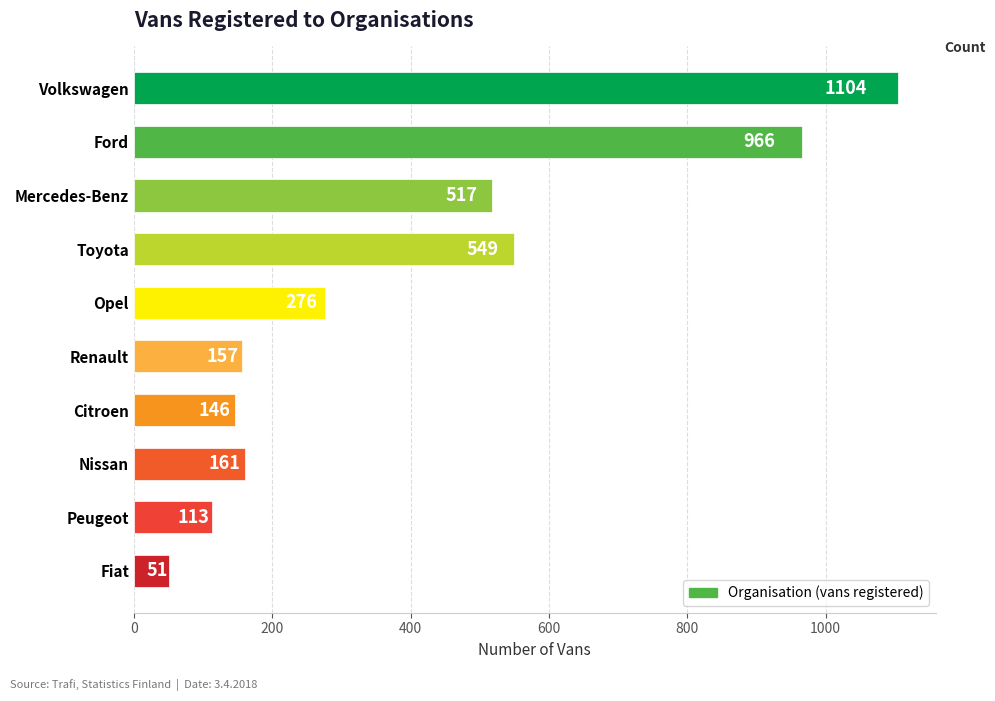

Count the number of categories in the chart.

10